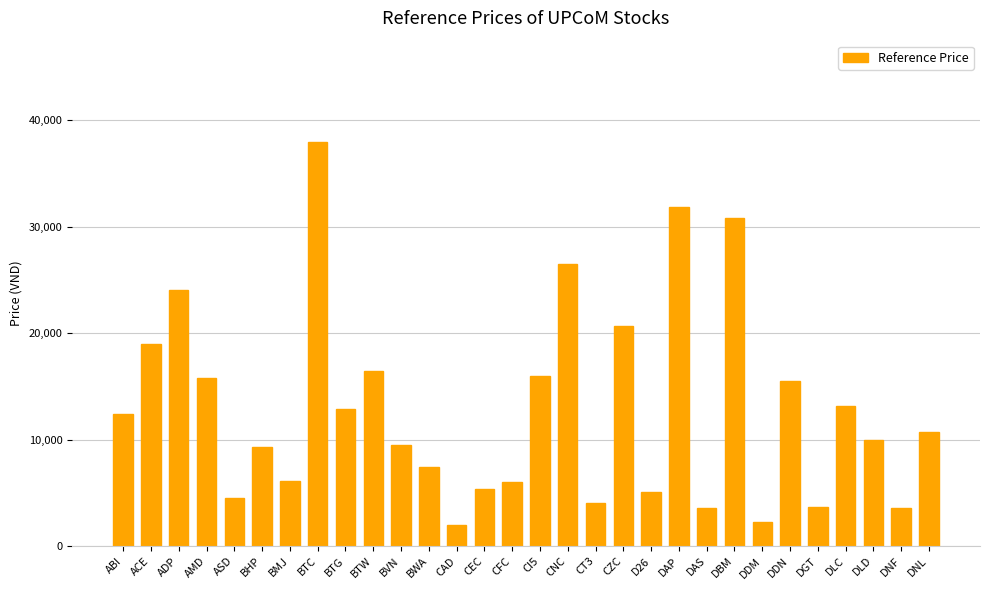

Read the value at BHP.

9300